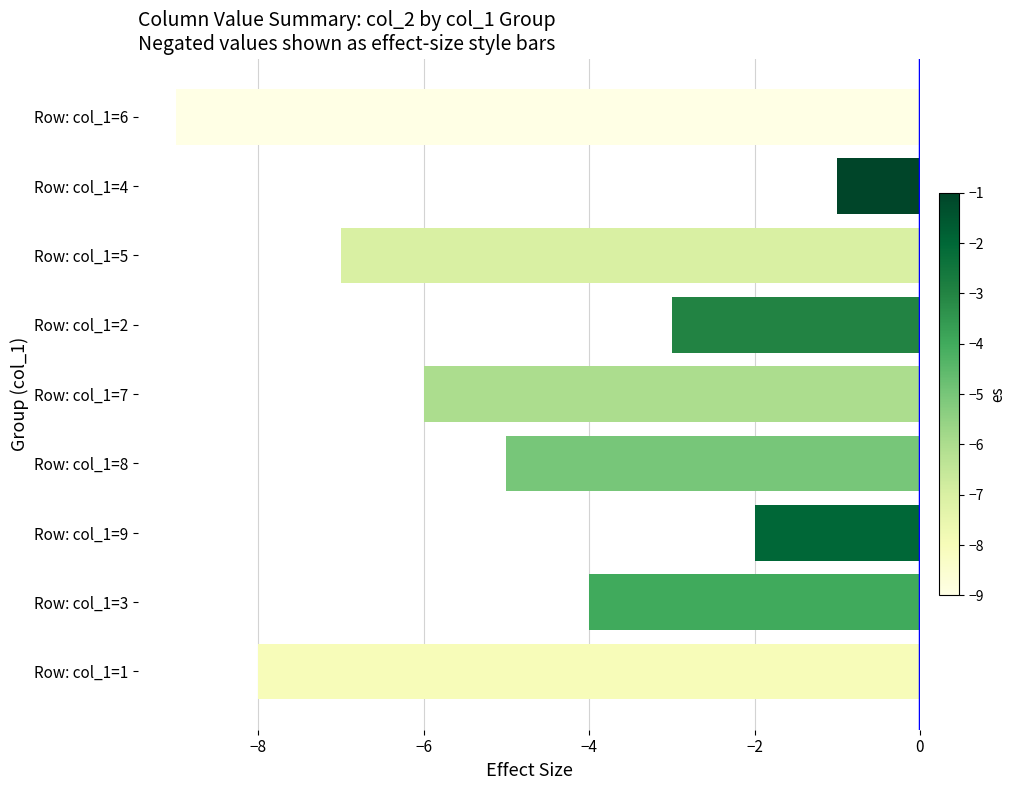

What is the change in value from Row: col_1=1 to Row: col_1=5?

+1